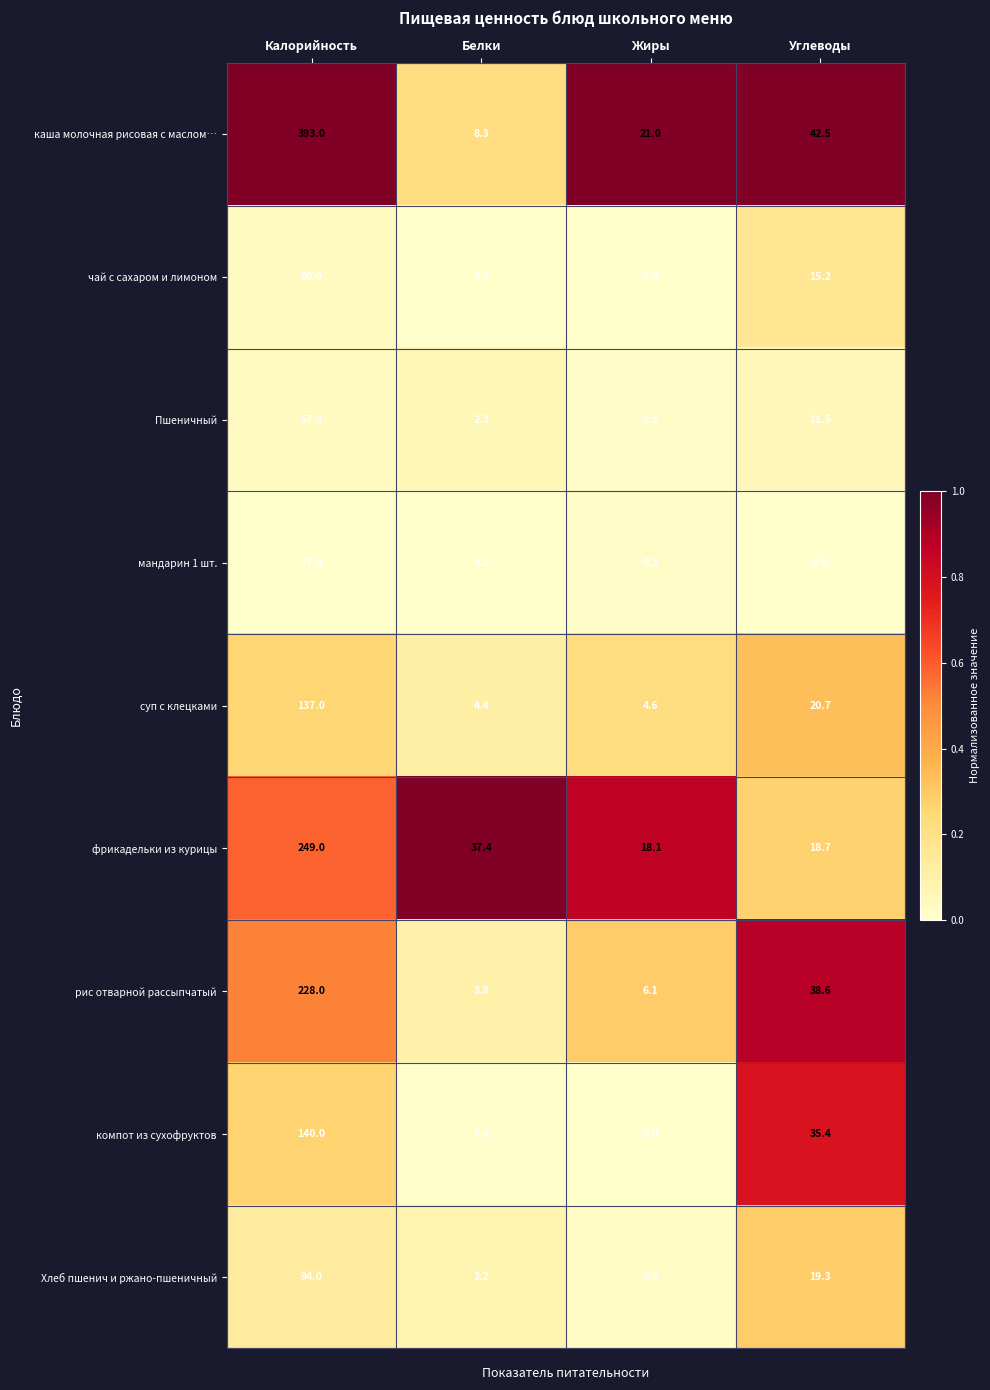

Which category has the lowest value across all series?

Жиры